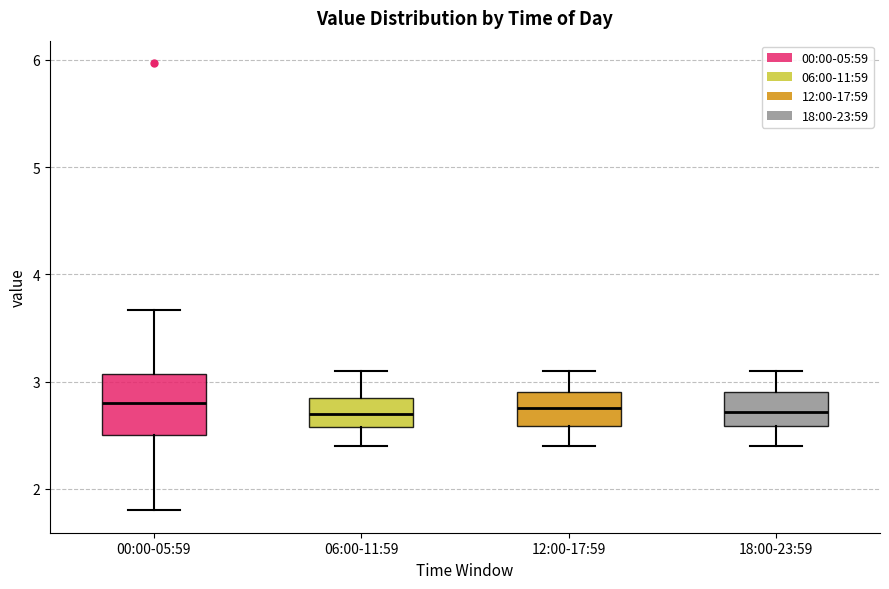

Where does the median line of the box for 00:00-05:59 sit on the y-axis? The values are not printed on the chart, so give them approximately, as read against the axis.

2.8